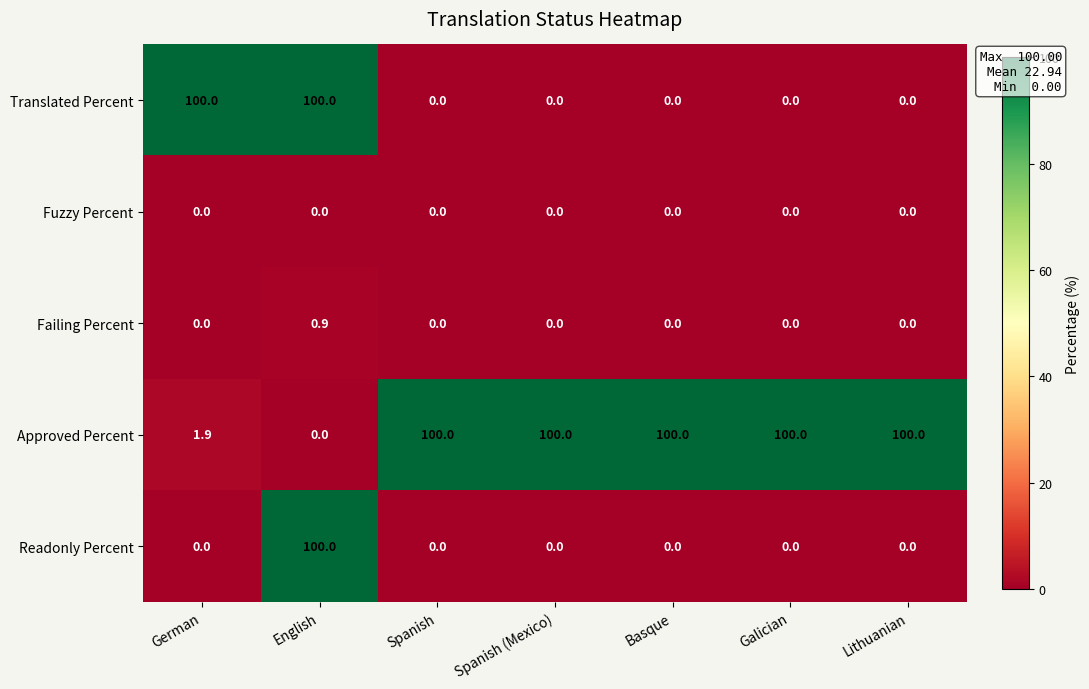

What is the maximum value shown in the chart?

100.0